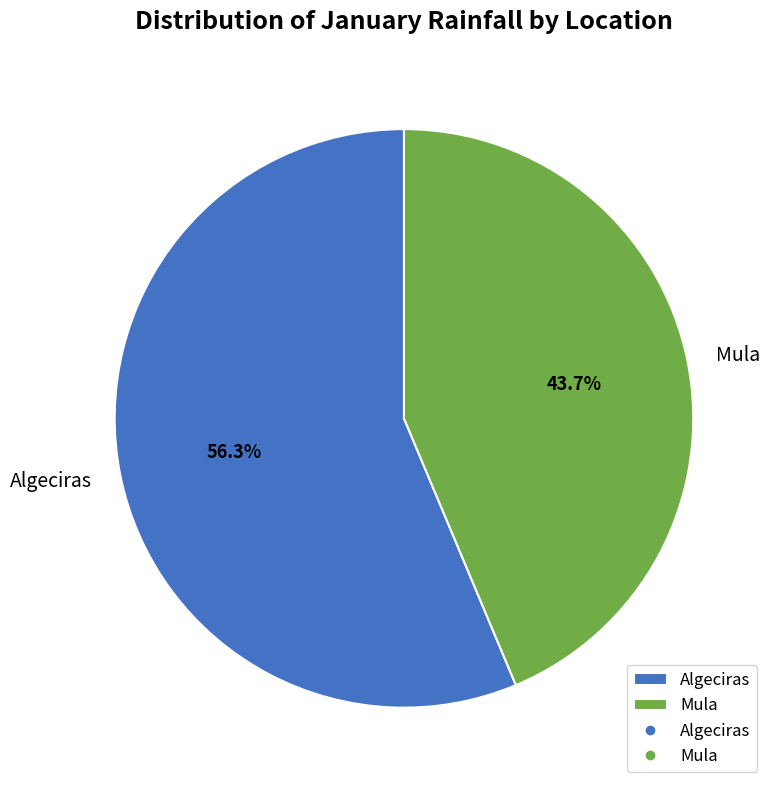

Which slice is the smallest?

Mula